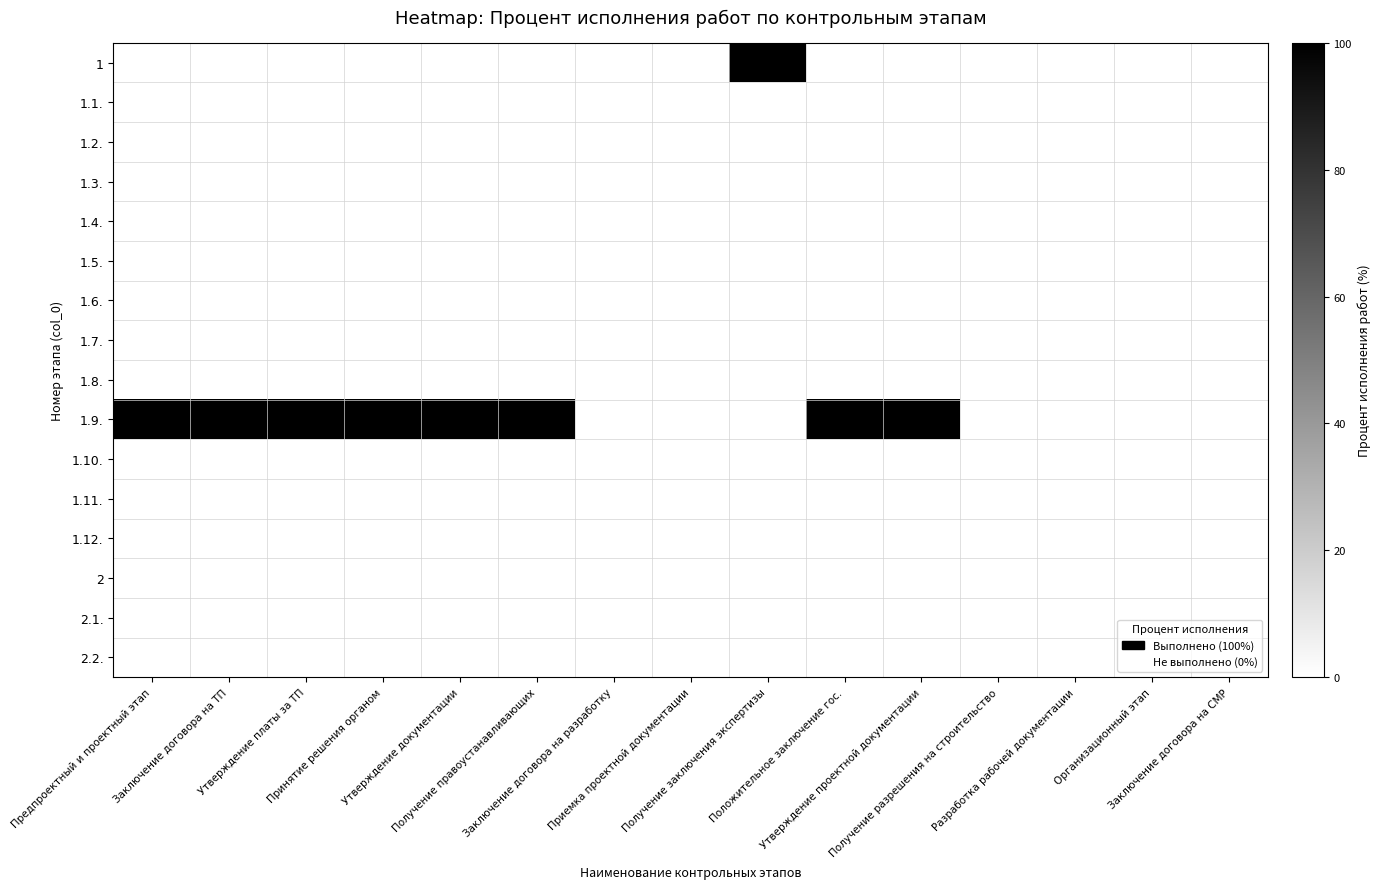

Reading right to left, extract all data points from this chart.

1: Заключение договора на СМР=0	Организационный этап=0	Разработка рабочей документации=0	Получение разрешения на строительство=0	Утверждение проектной документации=0	Положительное заключение гос.=0	Получение заключения экспертизы=100	Приемка проектной документации=0	Заключение договора на разработку=0	Получение правоустанавливающих=0	Утверждение документации=0	Принятие решения органом=0	Утверждение платы за ТП=0	Заключение договора на ТП=0	Предпроектный и проектный этап=0
1.1.: Заключение договора на СМР=0	Организационный этап=0	Разработка рабочей документации=0	Получение разрешения на строительство=0	Утверждение проектной документации=0	Положительное заключение гос.=0	Получение заключения экспертизы=0	Приемка проектной документации=0	Заключение договора на разработку=0	Получение правоустанавливающих=0	Утверждение документации=0	Принятие решения органом=0	Утверждение платы за ТП=0	Заключение договора на ТП=0	Предпроектный и проектный этап=0
1.2.: Заключение договора на СМР=0	Организационный этап=0	Разработка рабочей документации=0	Получение разрешения на строительство=0	Утверждение проектной документации=0	Положительное заключение гос.=0	Получение заключения экспертизы=0	Приемка проектной документации=0	Заключение договора на разработку=0	Получение правоустанавливающих=0	Утверждение документации=0	Принятие решения органом=0	Утверждение платы за ТП=0	Заключение договора на ТП=0	Предпроектный и проектный этап=0
1.3.: Заключение договора на СМР=0	Организационный этап=0	Разработка рабочей документации=0	Получение разрешения на строительство=0	Утверждение проектной документации=0	Положительное заключение гос.=0	Получение заключения экспертизы=0	Приемка проектной документации=0	Заключение договора на разработку=0	Получение правоустанавливающих=0	Утверждение документации=0	Принятие решения органом=0	Утверждение платы за ТП=0	Заключение договора на ТП=0	Предпроектный и проектный этап=0
1.4.: Заключение договора на СМР=0	Организационный этап=0	Разработка рабочей документации=0	Получение разрешения на строительство=0	Утверждение проектной документации=0	Положительное заключение гос.=0	Получение заключения экспертизы=0	Приемка проектной документации=0	Заключение договора на разработку=0	Получение правоустанавливающих=0	Утверждение документации=0	Принятие решения органом=0	Утверждение платы за ТП=0	Заключение договора на ТП=0	Предпроектный и проектный этап=0
1.5.: Заключение договора на СМР=0	Организационный этап=0	Разработка рабочей документации=0	Получение разрешения на строительство=0	Утверждение проектной документации=0	Положительное заключение гос.=0	Получение заключения экспертизы=0	Приемка проектной документации=0	Заключение договора на разработку=0	Получение правоустанавливающих=0	Утверждение документации=0	Принятие решения органом=0	Утверждение платы за ТП=0	Заключение договора на ТП=0	Предпроектный и проектный этап=0
1.6.: Заключение договора на СМР=0	Организационный этап=0	Разработка рабочей документации=0	Получение разрешения на строительство=0	Утверждение проектной документации=0	Положительное заключение гос.=0	Получение заключения экспертизы=0	Приемка проектной документации=0	Заключение договора на разработку=0	Получение правоустанавливающих=0	Утверждение документации=0	Принятие решения органом=0	Утверждение платы за ТП=0	Заключение договора на ТП=0	Предпроектный и проектный этап=0
1.7.: Заключение договора на СМР=0	Организационный этап=0	Разработка рабочей документации=0	Получение разрешения на строительство=0	Утверждение проектной документации=0	Положительное заключение гос.=0	Получение заключения экспертизы=0	Приемка проектной документации=0	Заключение договора на разработку=0	Получение правоустанавливающих=0	Утверждение документации=0	Принятие решения органом=0	Утверждение платы за ТП=0	Заключение договора на ТП=0	Предпроектный и проектный этап=0
1.8.: Заключение договора на СМР=0	Организационный этап=0	Разработка рабочей документации=0	Получение разрешения на строительство=0	Утверждение проектной документации=0	Положительное заключение гос.=0	Получение заключения экспертизы=0	Приемка проектной документации=0	Заключение договора на разработку=0	Получение правоустанавливающих=0	Утверждение документации=0	Принятие решения органом=0	Утверждение платы за ТП=0	Заключение договора на ТП=0	Предпроектный и проектный этап=0
1.9.: Заключение договора на СМР=0	Организационный этап=0	Разработка рабочей документации=0	Получение разрешения на строительство=0	Утверждение проектной документации=100	Положительное заключение гос.=100	Получение заключения экспертизы=0	Приемка проектной документации=0	Заключение договора на разработку=0	Получение правоустанавливающих=100	Утверждение документации=100	Принятие решения органом=100	Утверждение платы за ТП=100	Заключение договора на ТП=100	Предпроектный и проектный этап=100
1.10.: Заключение договора на СМР=0	Организационный этап=0	Разработка рабочей документации=0	Получение разрешения на строительство=0	Утверждение проектной документации=0	Положительное заключение гос.=0	Получение заключения экспертизы=0	Приемка проектной документации=0	Заключение договора на разработку=0	Получение правоустанавливающих=0	Утверждение документации=0	Принятие решения органом=0	Утверждение платы за ТП=0	Заключение договора на ТП=0	Предпроектный и проектный этап=0
1.11.: Заключение договора на СМР=0	Организационный этап=0	Разработка рабочей документации=0	Получение разрешения на строительство=0	Утверждение проектной документации=0	Положительное заключение гос.=0	Получение заключения экспертизы=0	Приемка проектной документации=0	Заключение договора на разработку=0	Получение правоустанавливающих=0	Утверждение документации=0	Принятие решения органом=0	Утверждение платы за ТП=0	Заключение договора на ТП=0	Предпроектный и проектный этап=0
1.12.: Заключение договора на СМР=0	Организационный этап=0	Разработка рабочей документации=0	Получение разрешения на строительство=0	Утверждение проектной документации=0	Положительное заключение гос.=0	Получение заключения экспертизы=0	Приемка проектной документации=0	Заключение договора на разработку=0	Получение правоустанавливающих=0	Утверждение документации=0	Принятие решения органом=0	Утверждение платы за ТП=0	Заключение договора на ТП=0	Предпроектный и проектный этап=0
2: Заключение договора на СМР=0	Организационный этап=0	Разработка рабочей документации=0	Получение разрешения на строительство=0	Утверждение проектной документации=0	Положительное заключение гос.=0	Получение заключения экспертизы=0	Приемка проектной документации=0	Заключение договора на разработку=0	Получение правоустанавливающих=0	Утверждение документации=0	Принятие решения органом=0	Утверждение платы за ТП=0	Заключение договора на ТП=0	Предпроектный и проектный этап=0
2.1.: Заключение договора на СМР=0	Организационный этап=0	Разработка рабочей документации=0	Получение разрешения на строительство=0	Утверждение проектной документации=0	Положительное заключение гос.=0	Получение заключения экспертизы=0	Приемка проектной документации=0	Заключение договора на разработку=0	Получение правоустанавливающих=0	Утверждение документации=0	Принятие решения органом=0	Утверждение платы за ТП=0	Заключение договора на ТП=0	Предпроектный и проектный этап=0
2.2.: Заключение договора на СМР=0	Организационный этап=0	Разработка рабочей документации=0	Получение разрешения на строительство=0	Утверждение проектной документации=0	Положительное заключение гос.=0	Получение заключения экспертизы=0	Приемка проектной документации=0	Заключение договора на разработку=0	Получение правоустанавливающих=0	Утверждение документации=0	Принятие решения органом=0	Утверждение платы за ТП=0	Заключение договора на ТП=0	Предпроектный и проектный этап=0